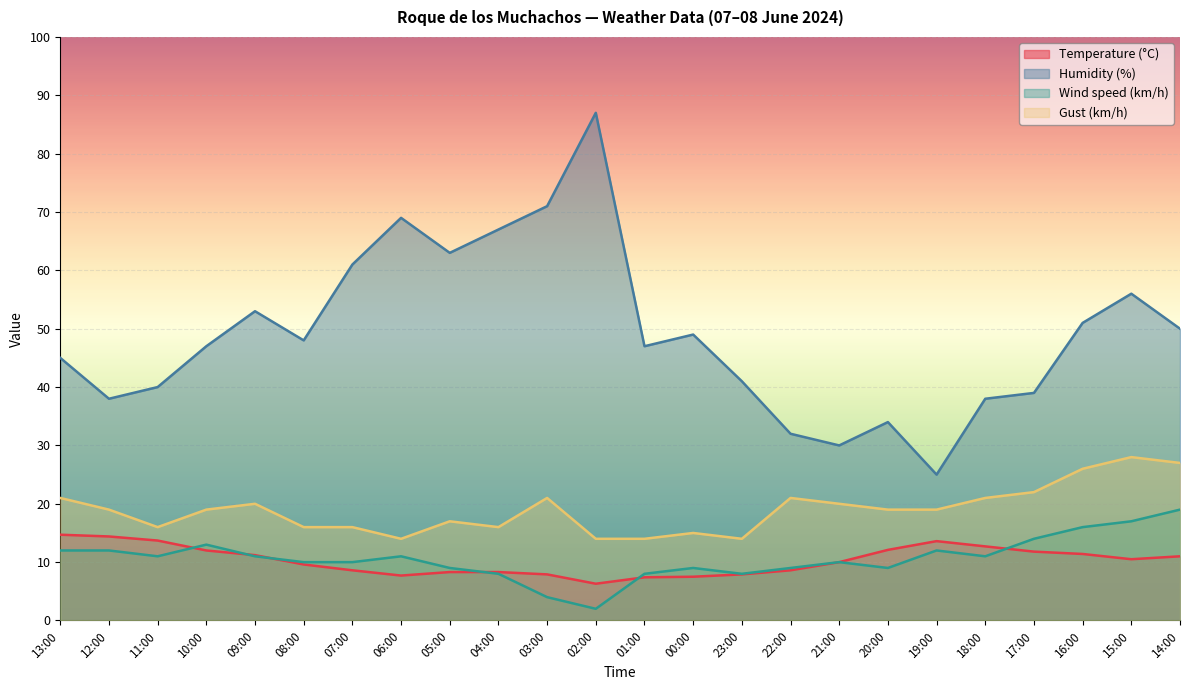

In Humidity (%), how many points are lower than both neighbors (excluding endpoints)?

6